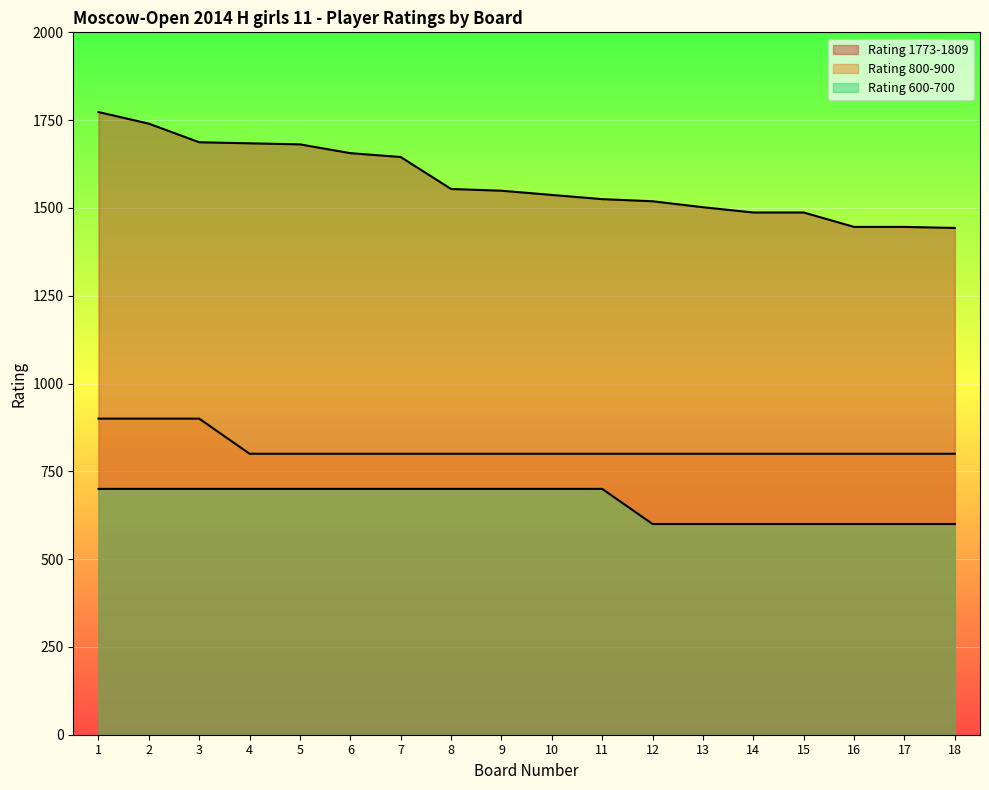

List the series in order of their overall mean, lowest first.

Rating 600-700, Rating 800-900, Rating 1773-1809